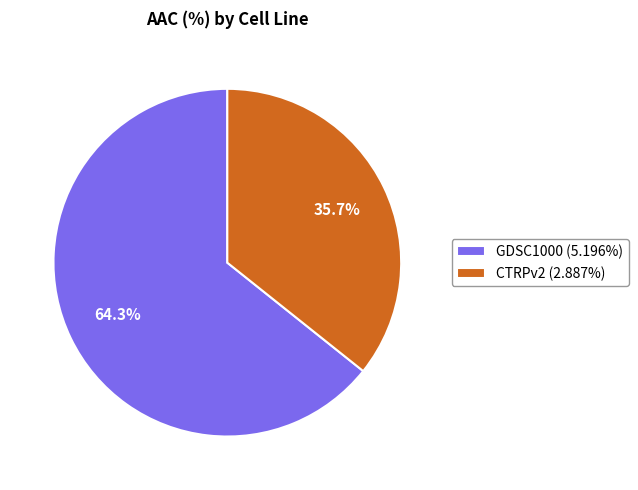

To the nearest percent, what is the difference between the GDSC1000 and CTRPv2 slice percentages?

29%